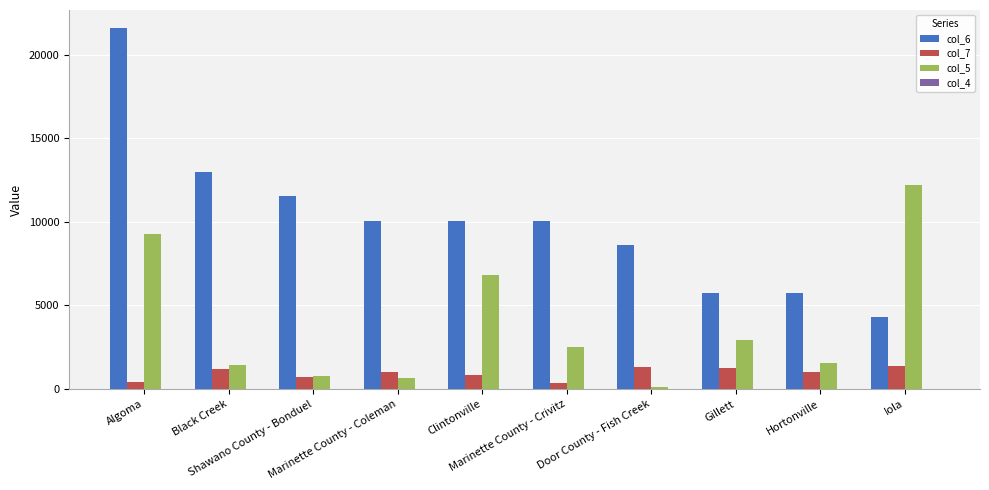

Count the number of data series in this chart.

4